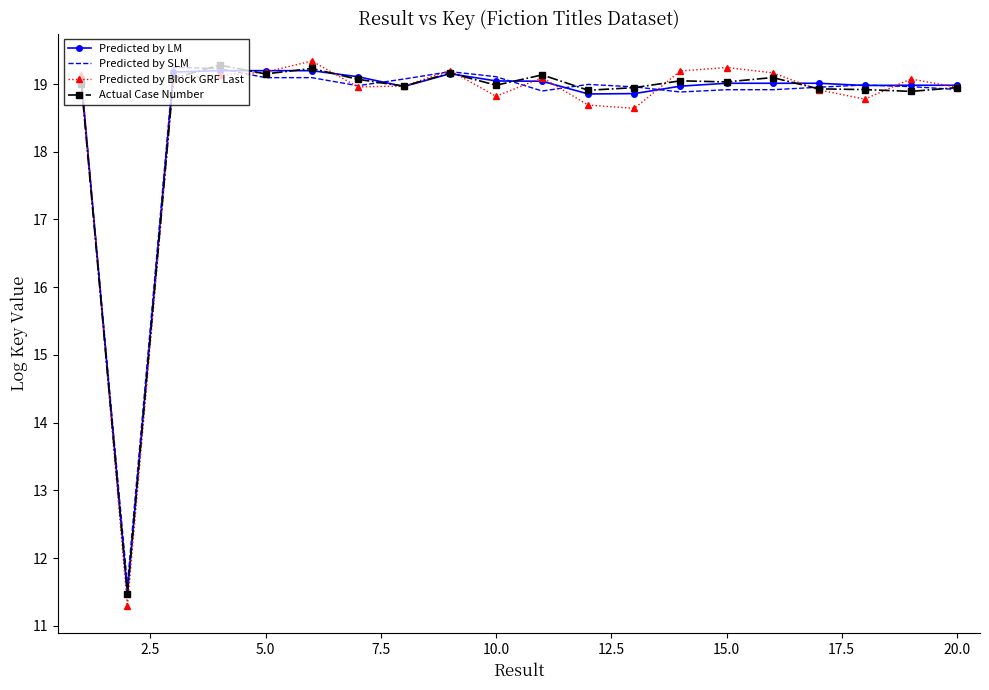

True or false: Actual Case Number has more than 1 interior local peaks.

True